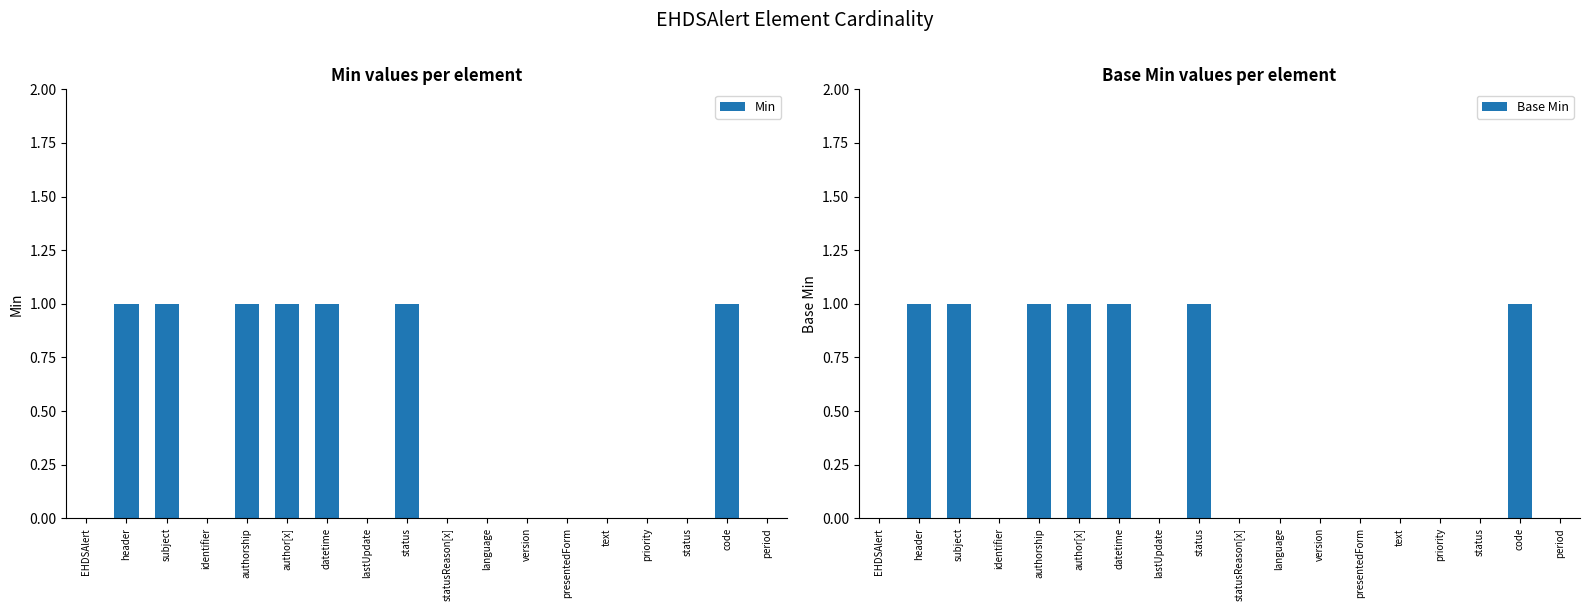

Reading right to left, list all the values displayed in this chart.

Min: period=0	code=1	status=0	priority=0	text=0	presentedForm=0	version=0	language=0	statusReason[x]=0	status=1	lastUpdate=0	datetime=1	author[x]=1	authorship=1	identifier=0	subject=1	header=1	EHDSAlert=0
Base Min: period=0	code=1	status=0	priority=0	text=0	presentedForm=0	version=0	language=0	statusReason[x]=0	status=1	lastUpdate=0	datetime=1	author[x]=1	authorship=1	identifier=0	subject=1	header=1	EHDSAlert=0